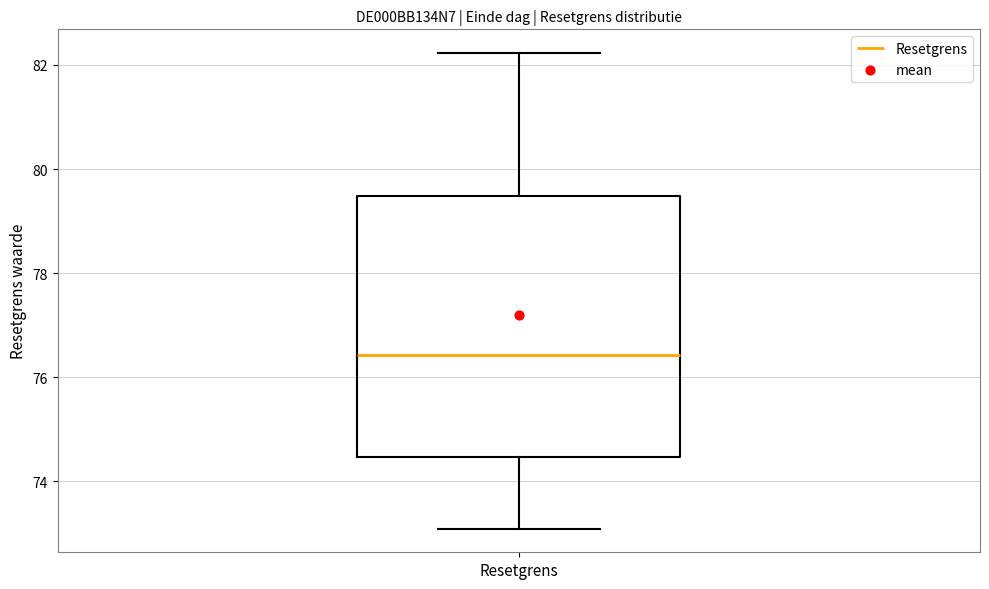

Transcribe this box plot: give where the median line is, the range the box spans, and where the two whiskers end, as read against the y-axis. The values are not printed on the chart, so give them approximately, as read against the axis.

median 76.4, box 74.4 to 79.4, whiskers 73.0 to 82.2